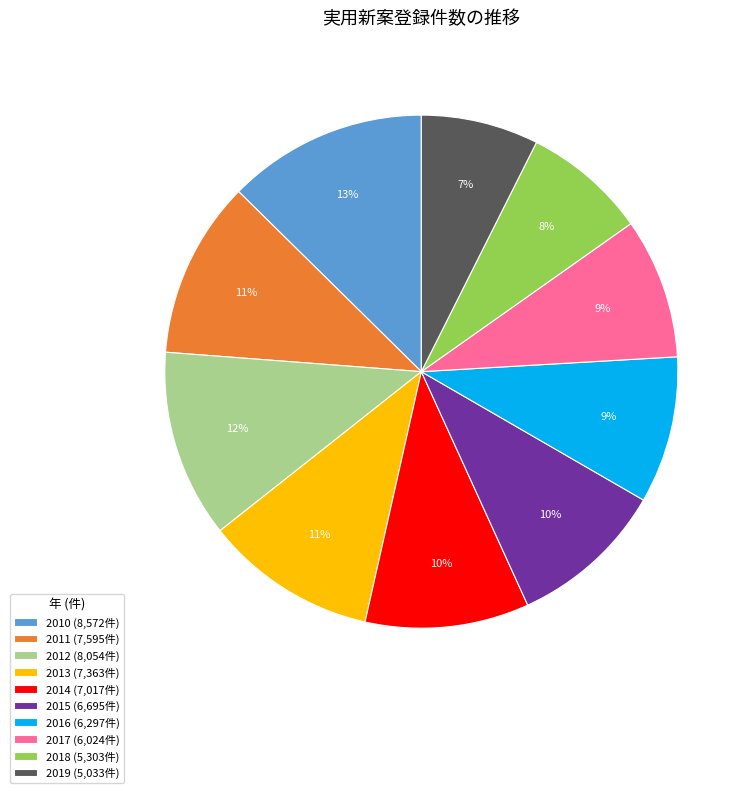

To the nearest percent, what is the combined percentage of 2013 and 2012?

23%